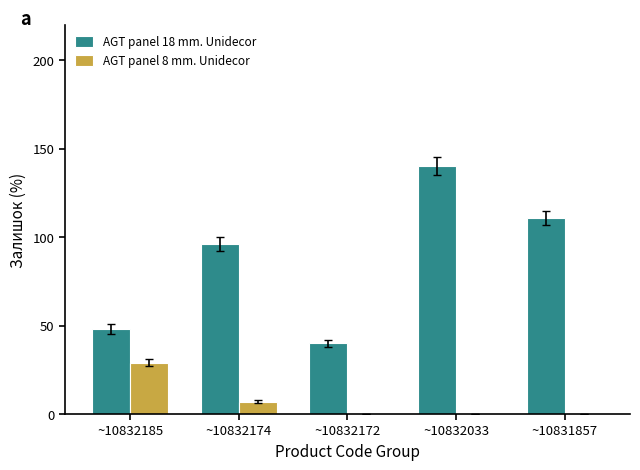

The AGT panel 8 mm. Unidecor series shows 10 at ~10832033. True or false?

False